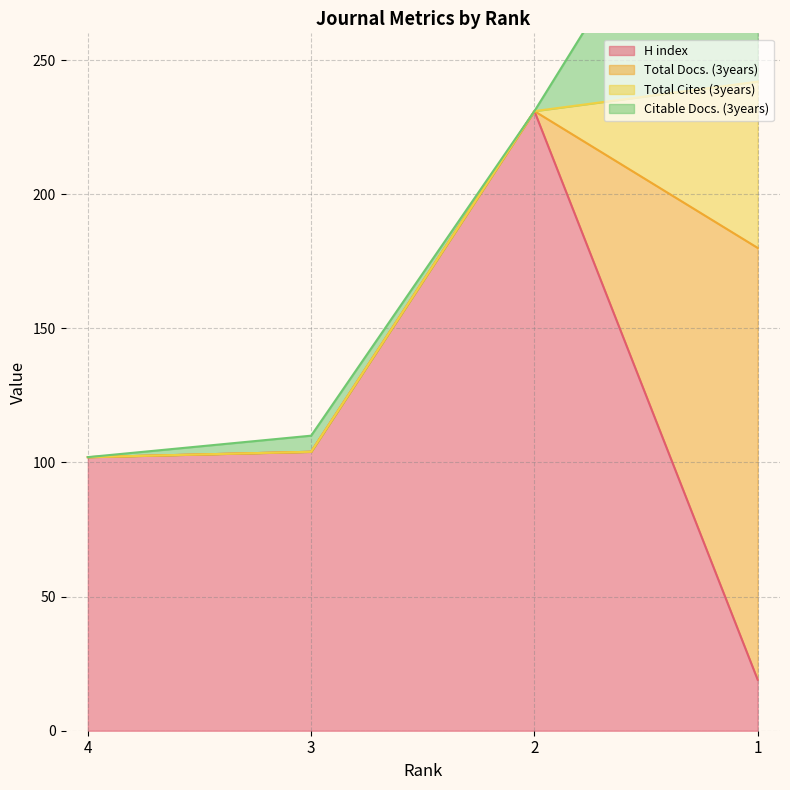

Rank the series at 1 from lowest to highest value.

H index, Total Cites (3years), Citable Docs. (3years), Total Docs. (3years)